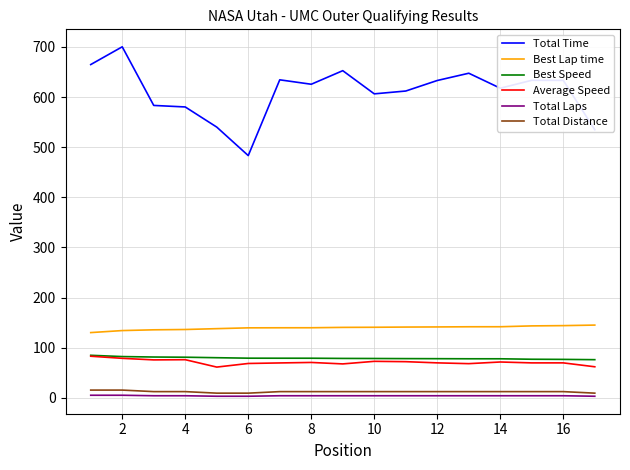

True or false: Total Time and Total Laps cross at least once.

False